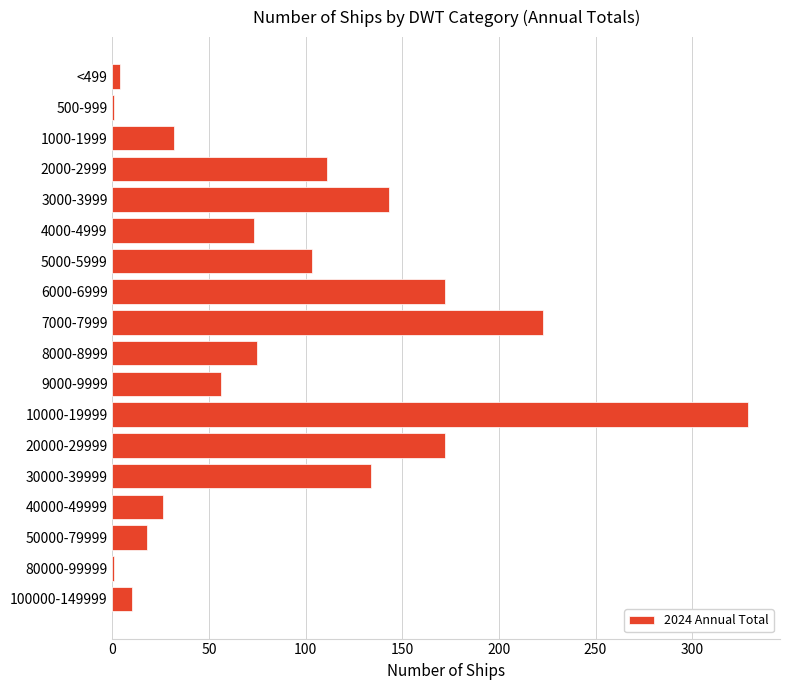

What is the sum of the values at 9000-9999 and 4000-4999?

129